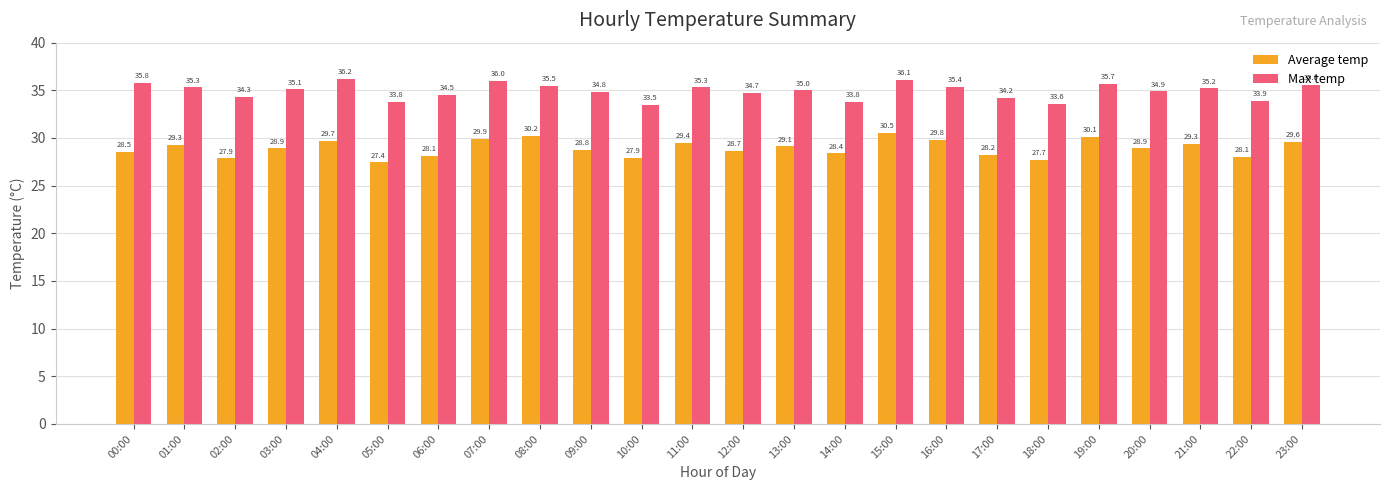

What is the highest value of the Max temp series?

36.2